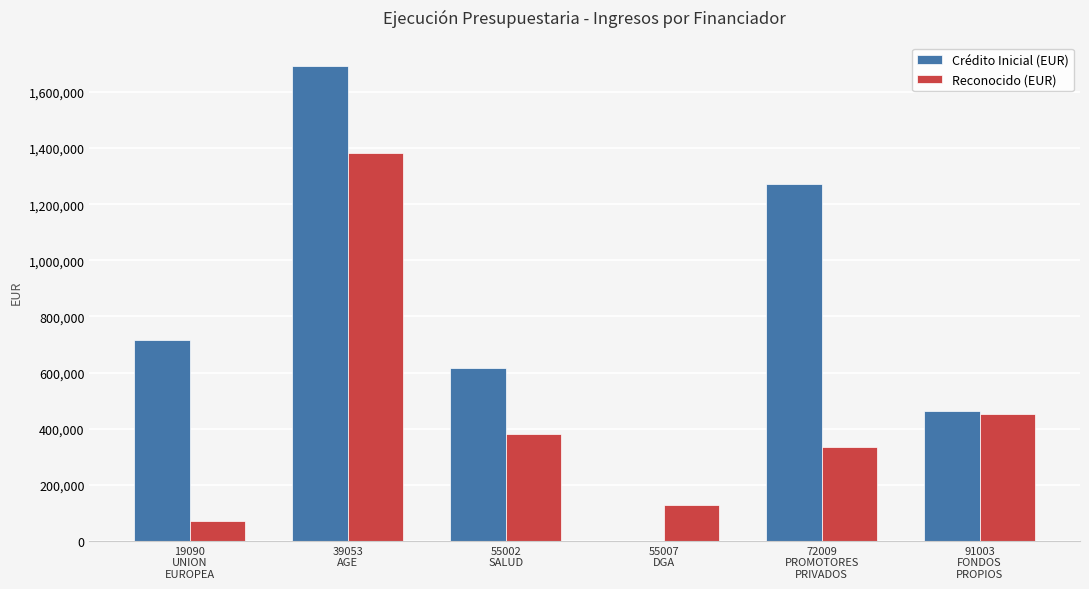

Where does the Reconocido (EUR) series first go above 380000?

39053
AGE